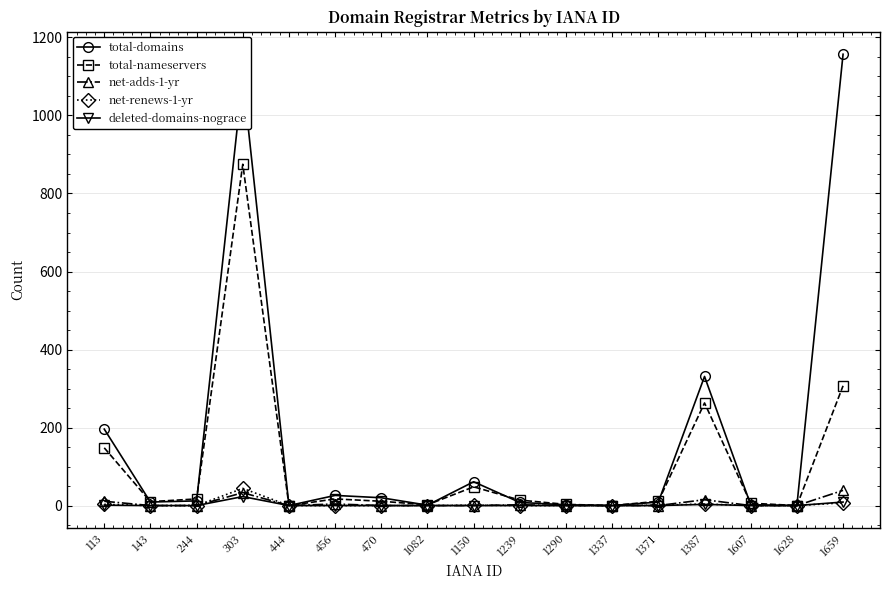

How many categories are shown in the chart?

17